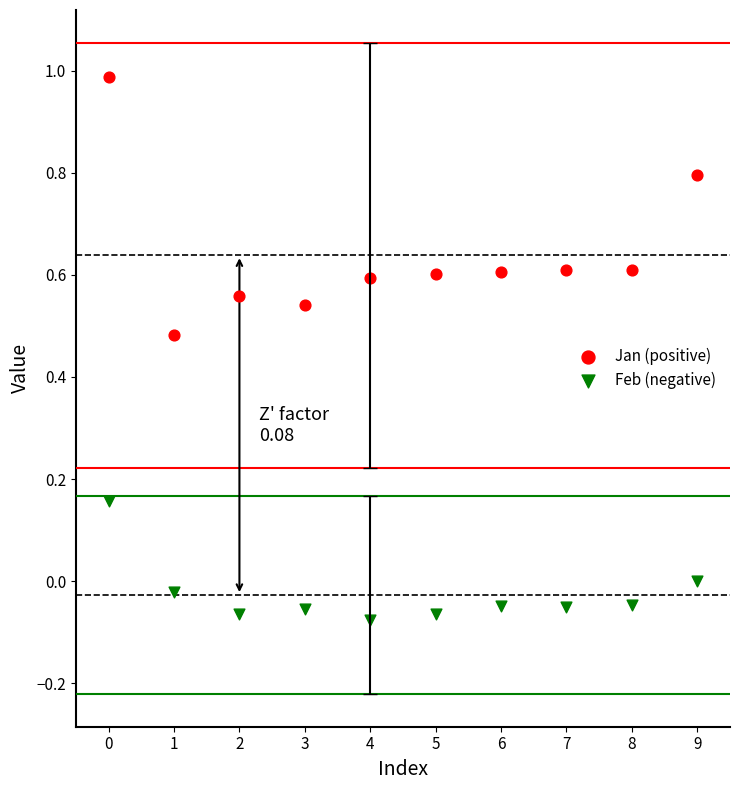

Which series has the widest spread of Y values?

Jan (positive)